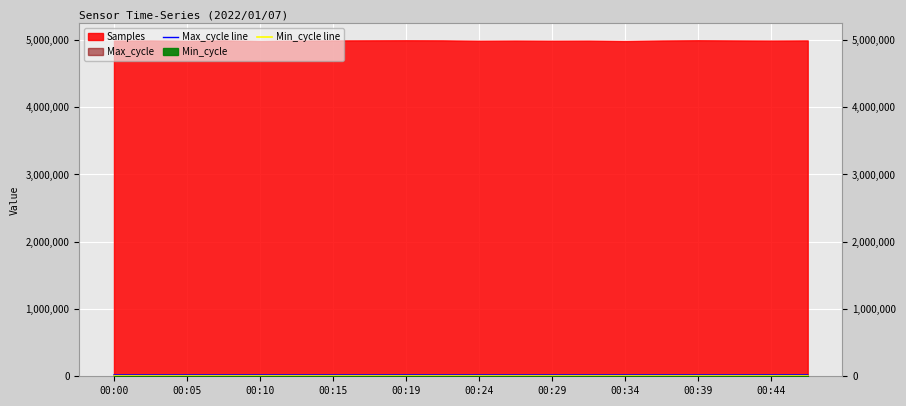

True or false: Max_cycle line and Min_cycle line intersect in this chart.

False